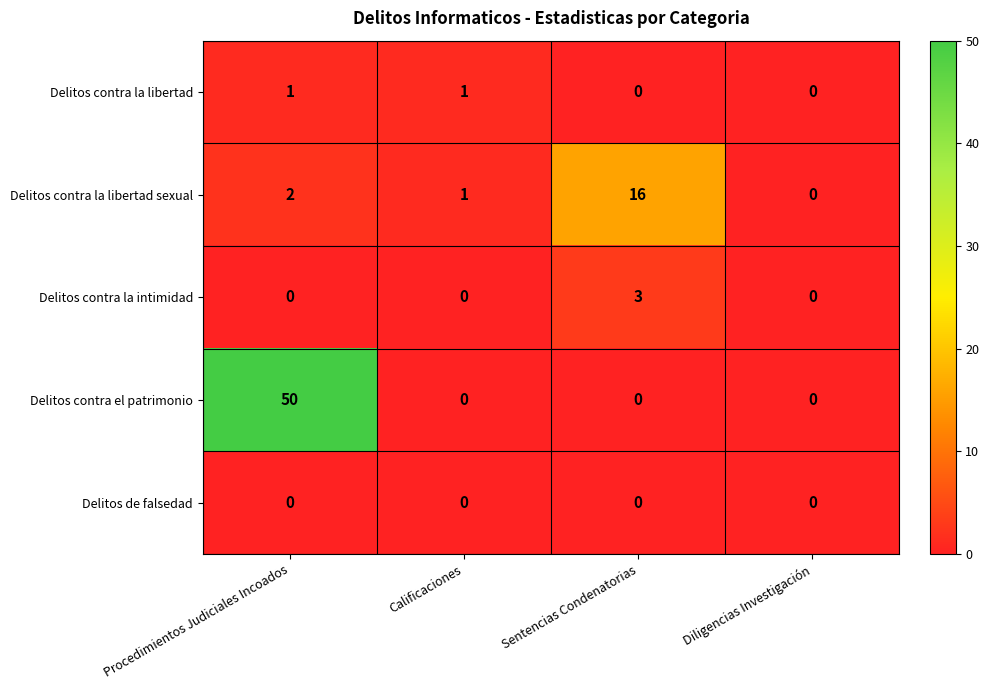

What is the maximum value shown in the chart?

50